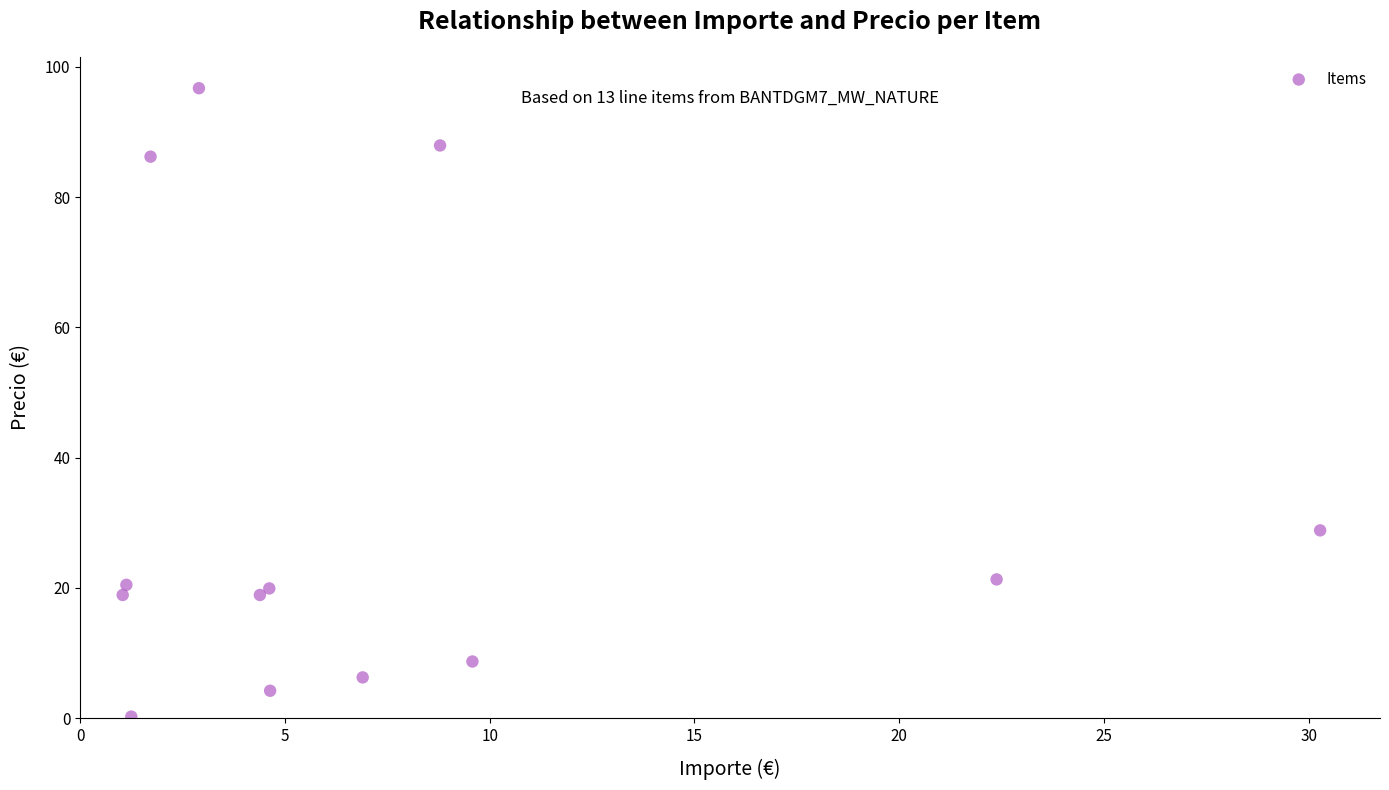

What Y value in the scatter plot is closest to 48?

28.8